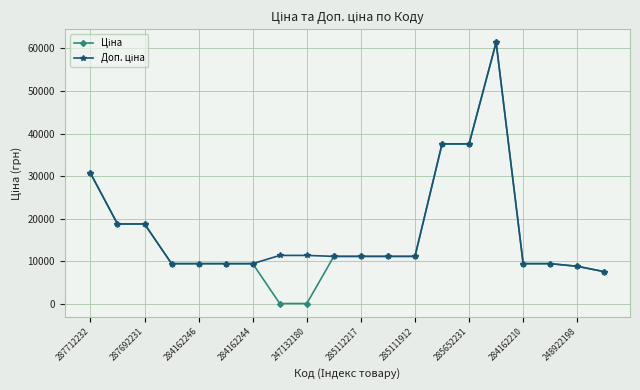

At how many categories does at least one series exceed 1707?

20